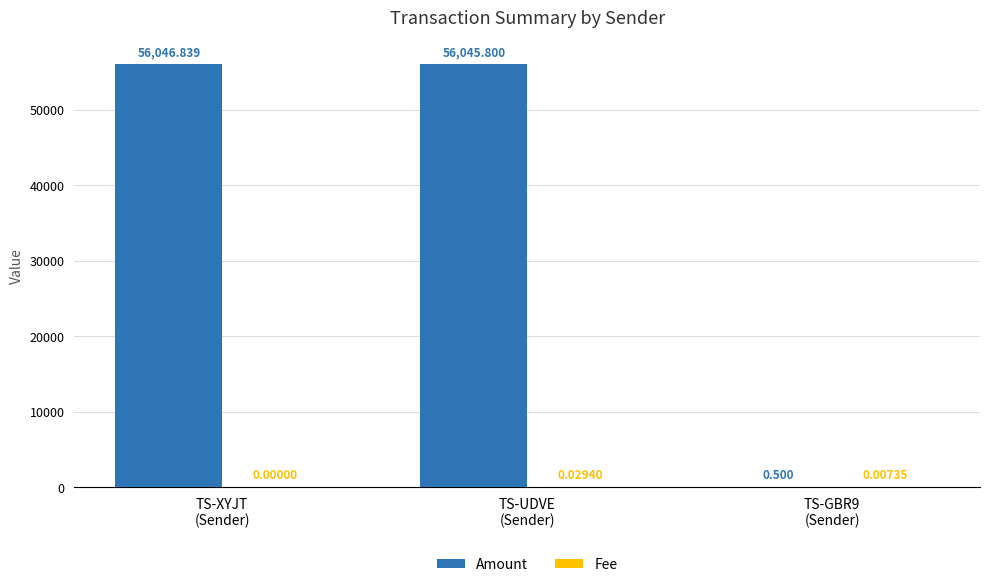

Which series has the largest total across all categories?

Amount